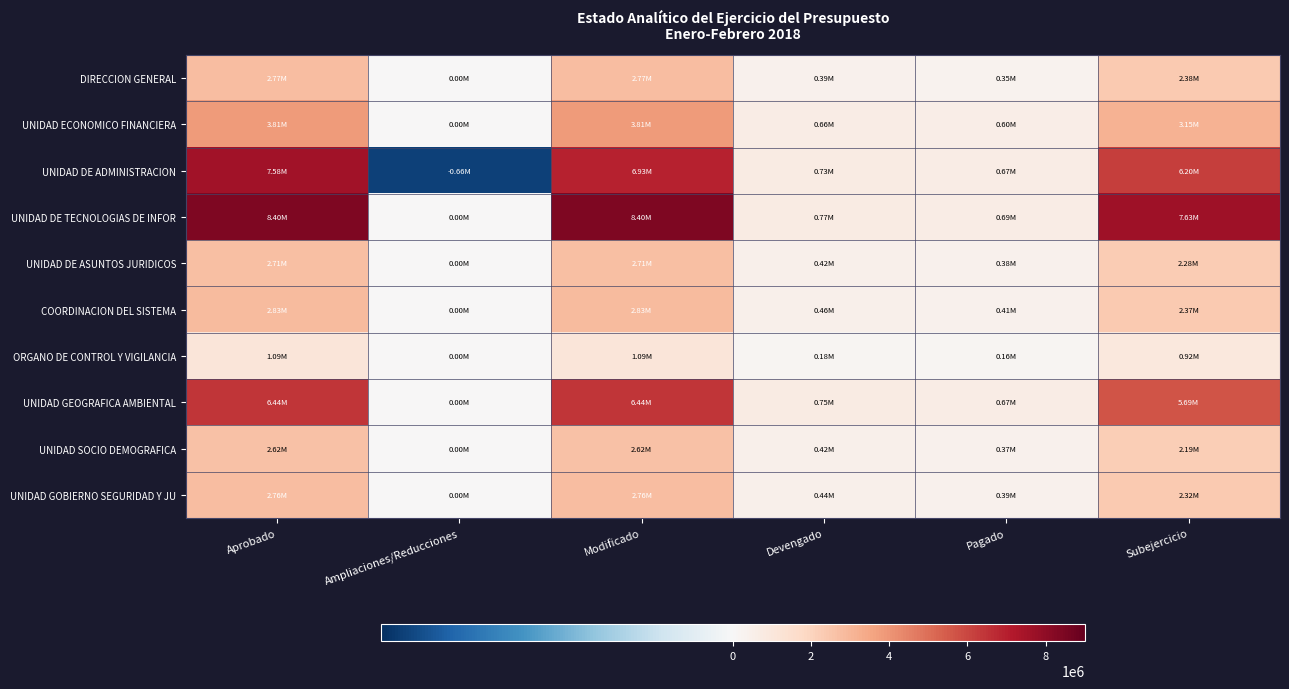

Count the number of categories in the chart.

6